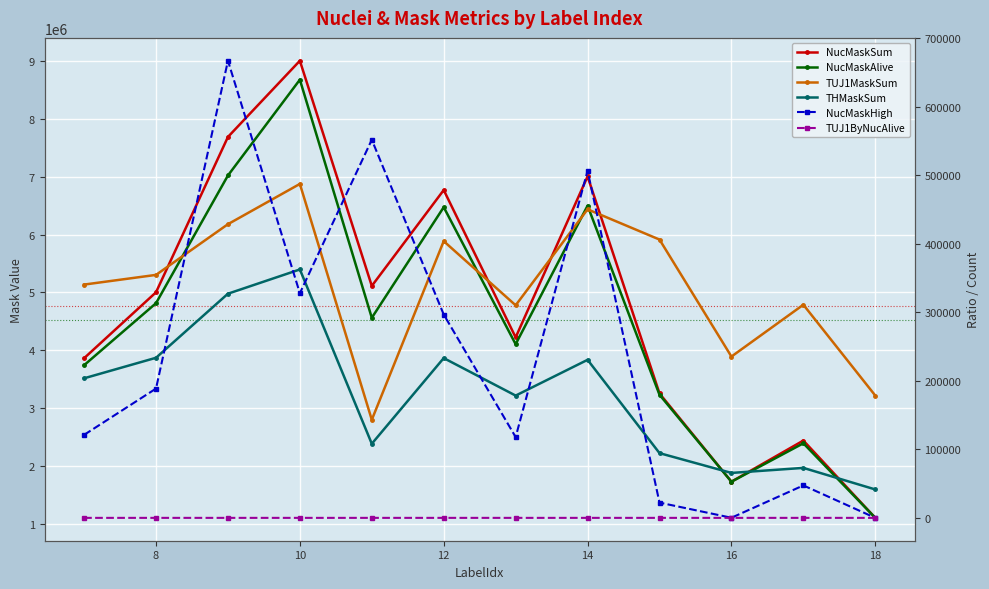

Reading left to right, transcribe all the data shown in this chart.

NucMaskSum: 3860382.0	5001266.0	7689603.0	9008293.0	5111284.0	6770553.0	4220760.0	7006183.0	3250108.0	1723501.0	2435562.0	1097651.0
NucMaskAlive: 3739303.0	4812655.0	7022762.0	8680556.0	4559698.0	6473941.0	4102908.0	6499807.0	3227880.0	1723332.0	2388228.0	1097626.0
TUJ1MaskSum: 5134712.0	5302384.0	6179818.0	6876757.0	2794987.0	5886013.0	4776248.0	6437222.0	5913817.0	3889034.0	4785964.0	3213939.0
THMaskSum: 3512885.0	3867885.0	4976803.0	5396505.0	2380117.0	3862569.0	3213605.0	3832639.0	2217667.0	1875288.0	1962369.0	1589344.0
NucMaskHigh: 121079.0	188611.0	666841.0	327737.0	551586.0	296612.0	117852.0	506376.0	22228.0	169.0	47334.0	25.0
TUJ1ByNucAlive: 1.4	1.1	0.9	0.8	0.6	0.9	1.2	1.0	1.8	2.3	2.0	2.9